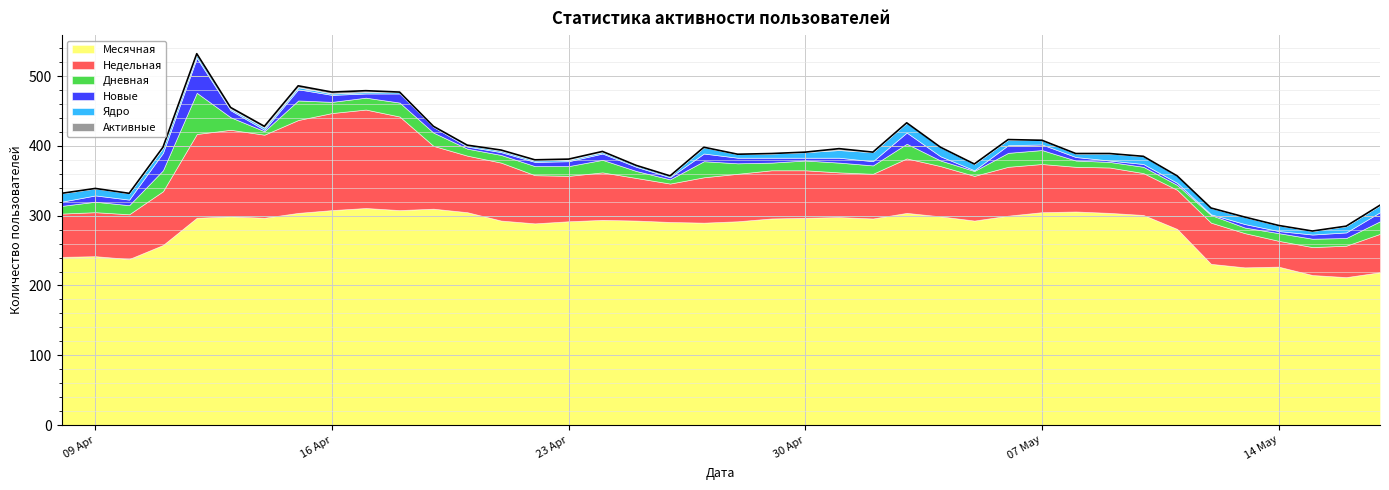

How many positive values does the Активные series have?

12